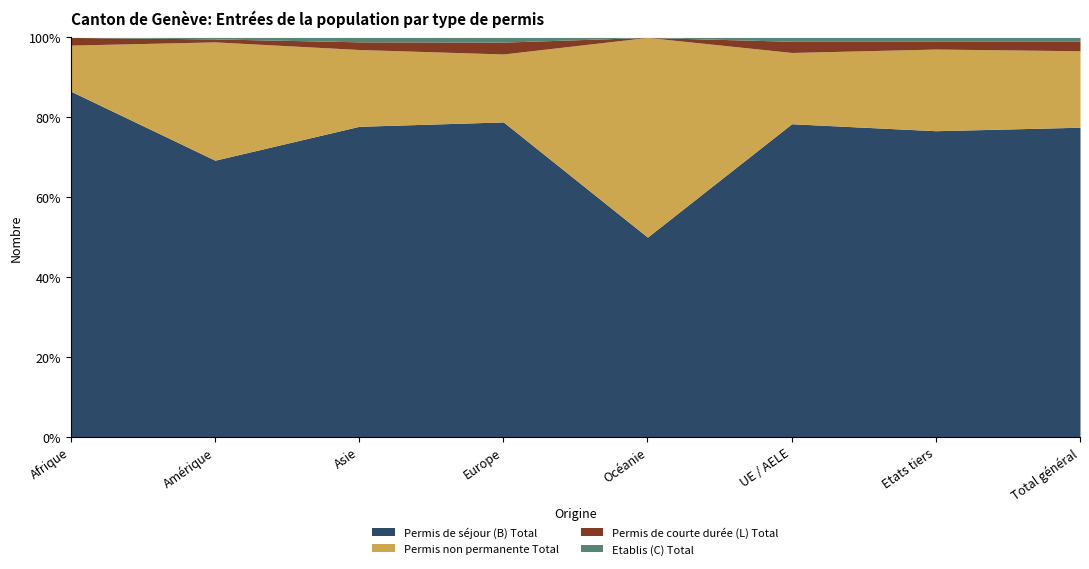

True or false: Etablis (C) Total and Permis de séjour (B) Total cross at least once.

False